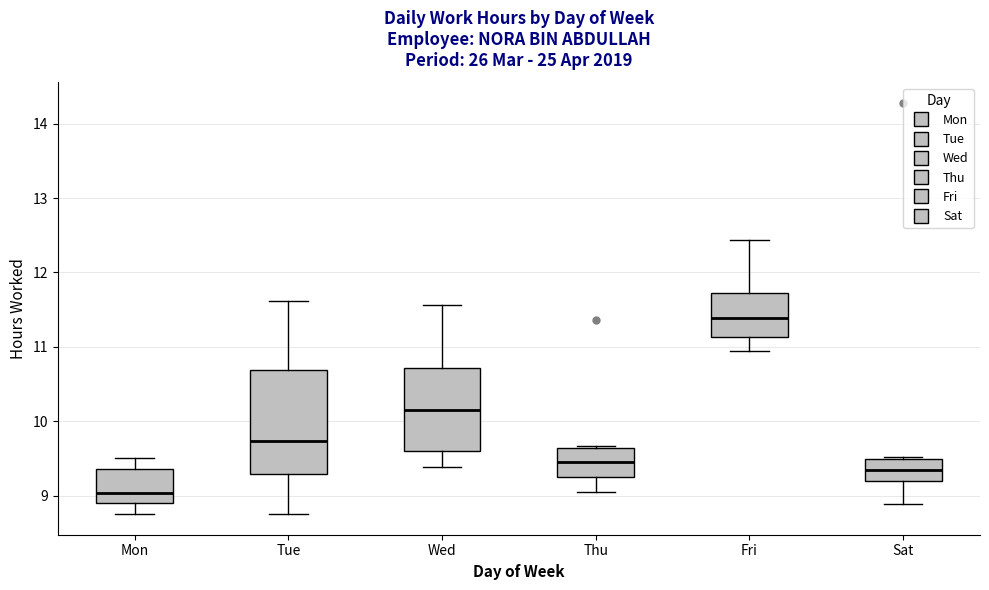

Where is the upper edge of the box for Tue on the y-axis? The values are not printed on the chart, so give them approximately, as read against the axis.

10.7